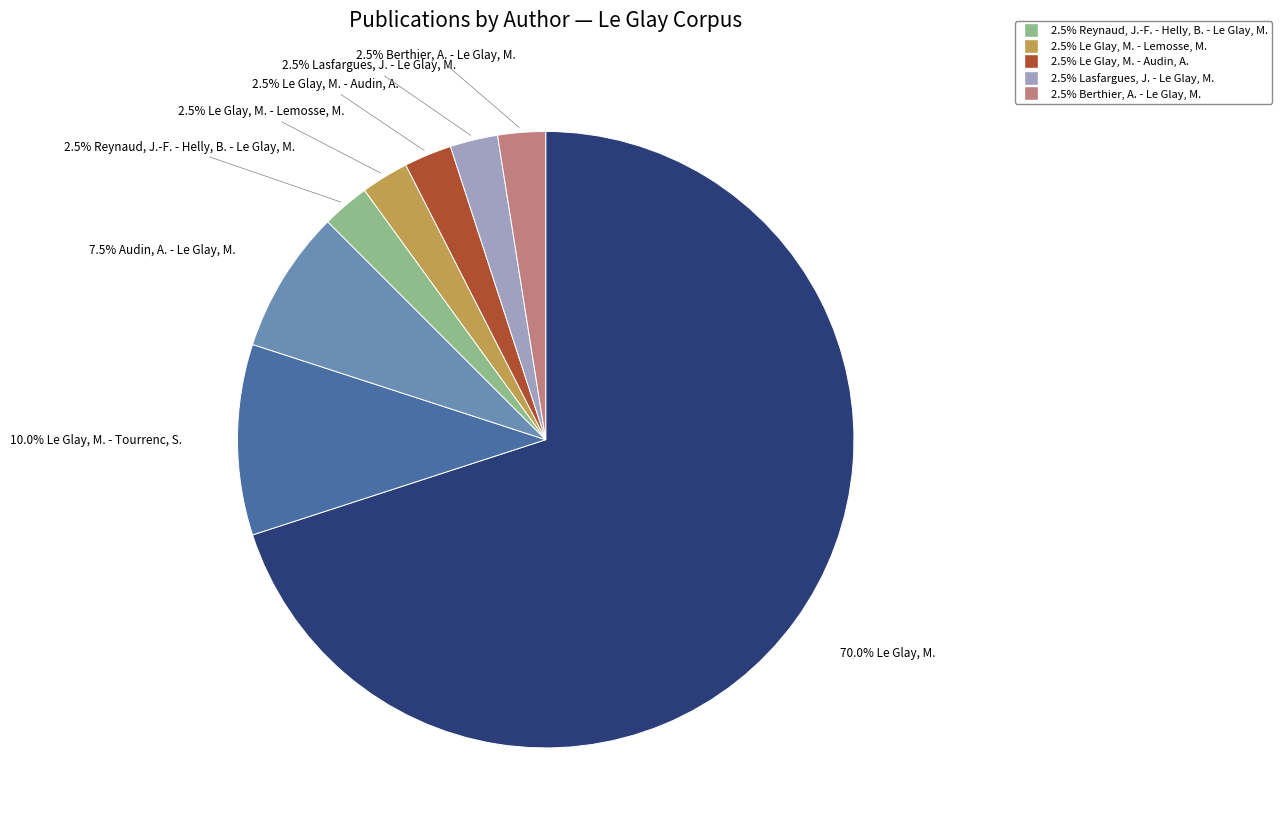

Is there a majority slice in this chart?

Yes